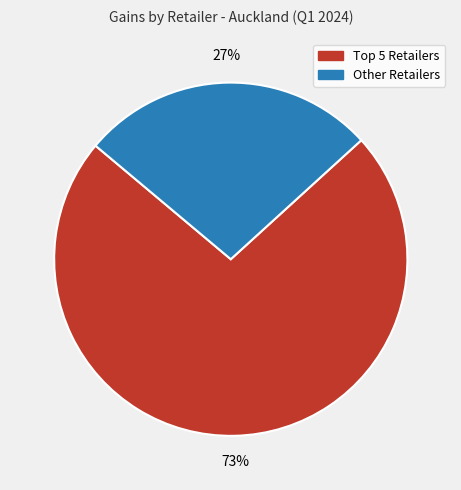

To the nearest percent, what is the average slice percentage?

50%